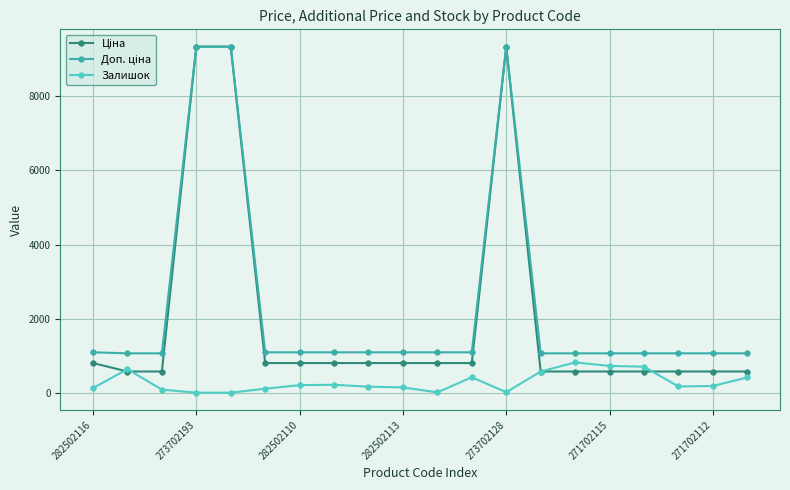

Count the number of categories in the chart.

20